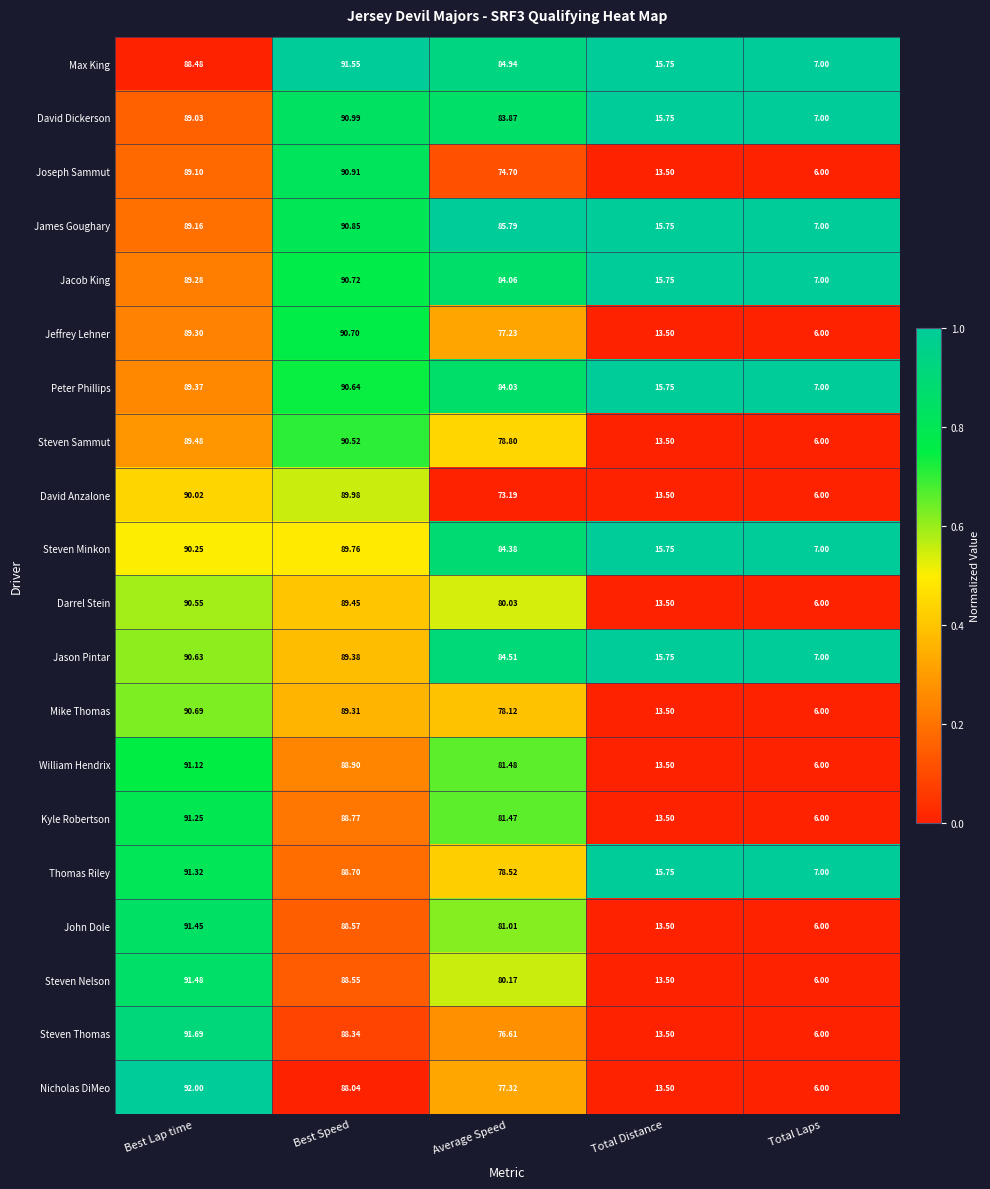

At which label is John Dole closest to 48?

Average Speed